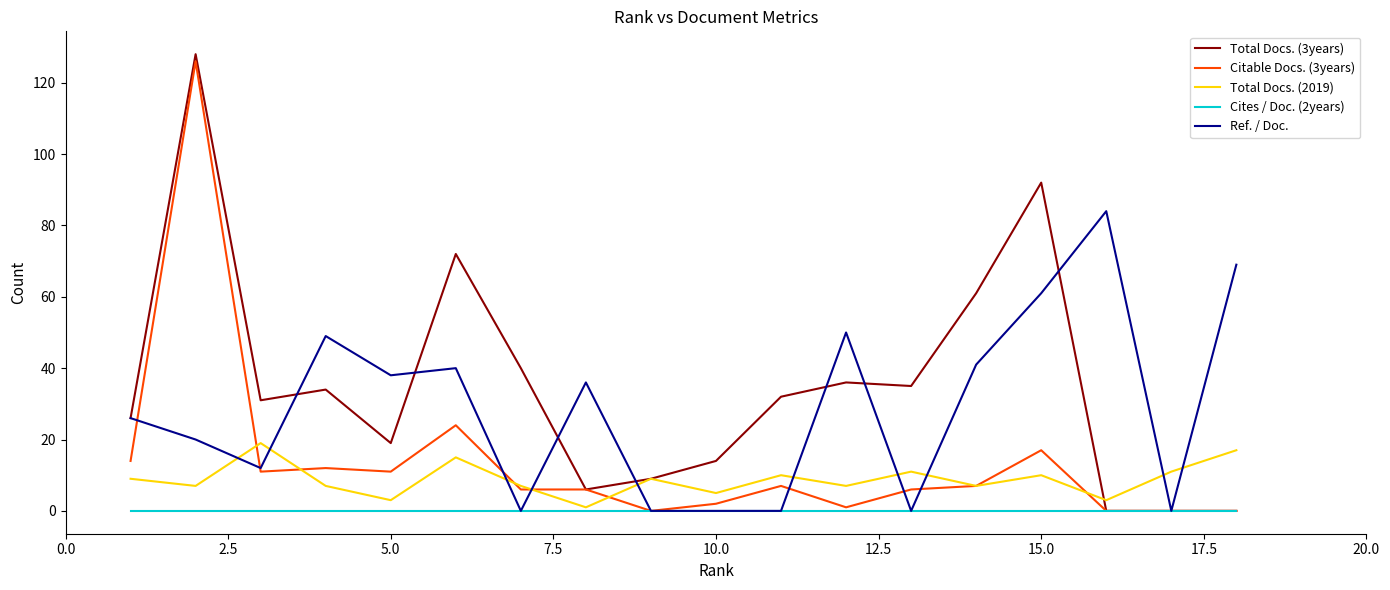

What is the maximum value for Ref. / Doc.?

84